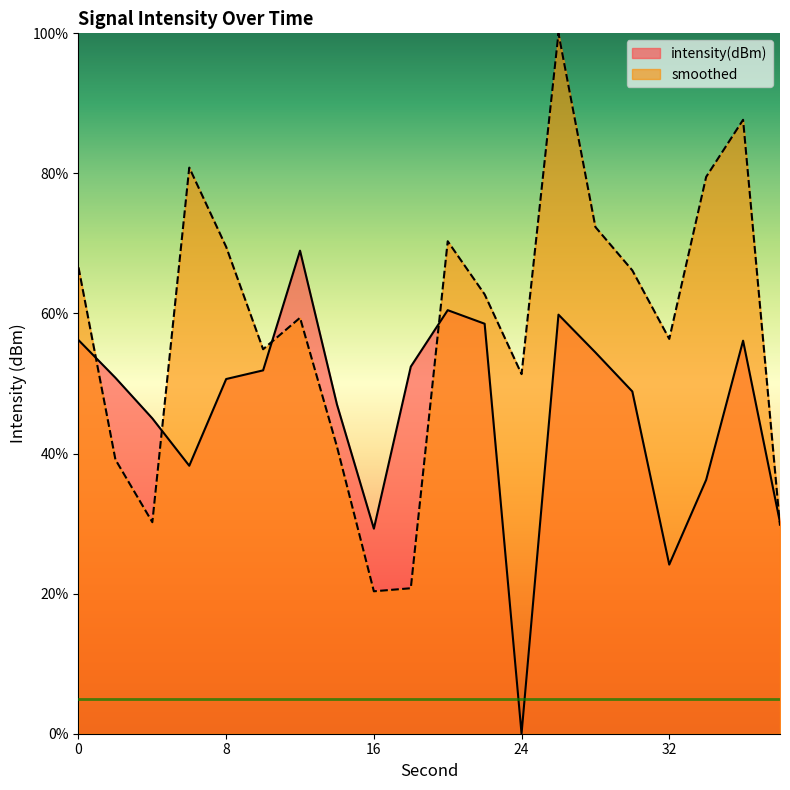

What is the difference between the second highest and minimum values in the smoothed series?

67.3